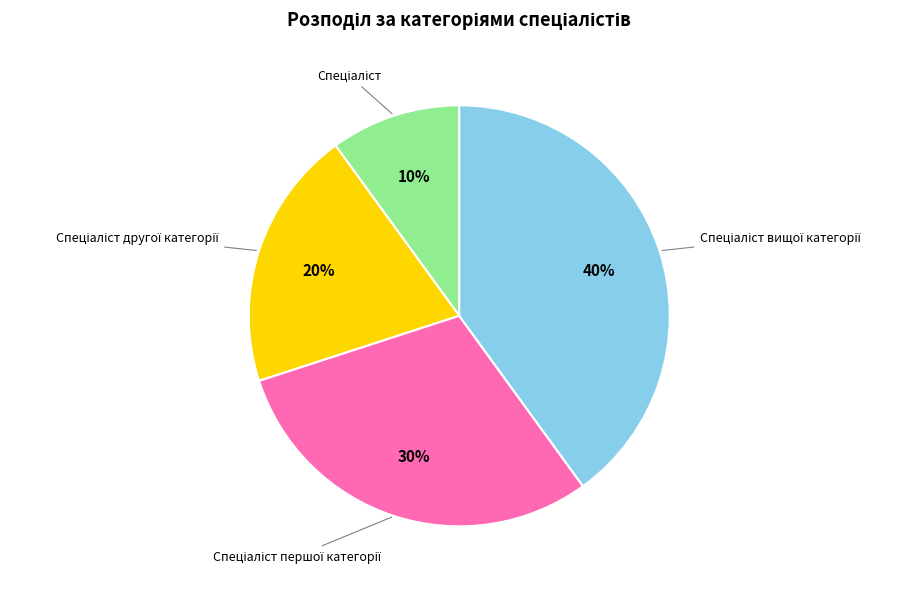

To the nearest percent, what is the average slice percentage?

25%